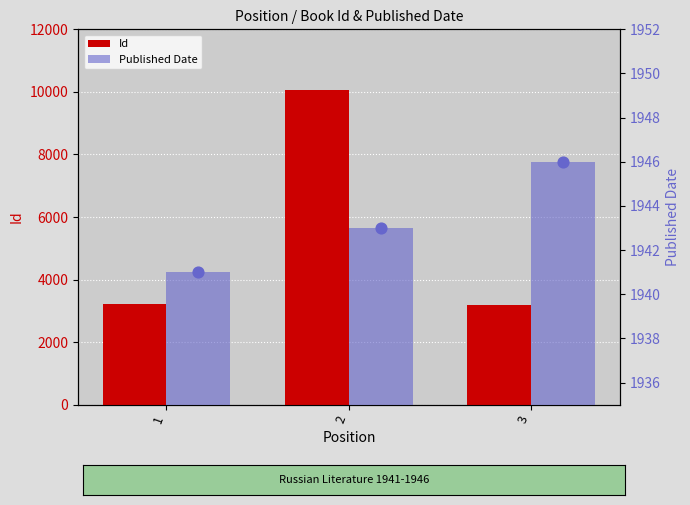

What are all the series names shown in the legend?

Id, Published Date